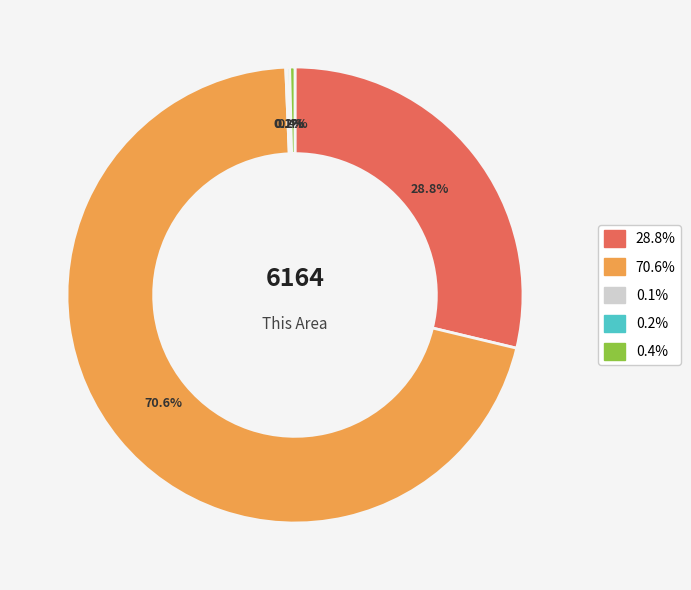

Is there a majority slice in this chart?

Yes